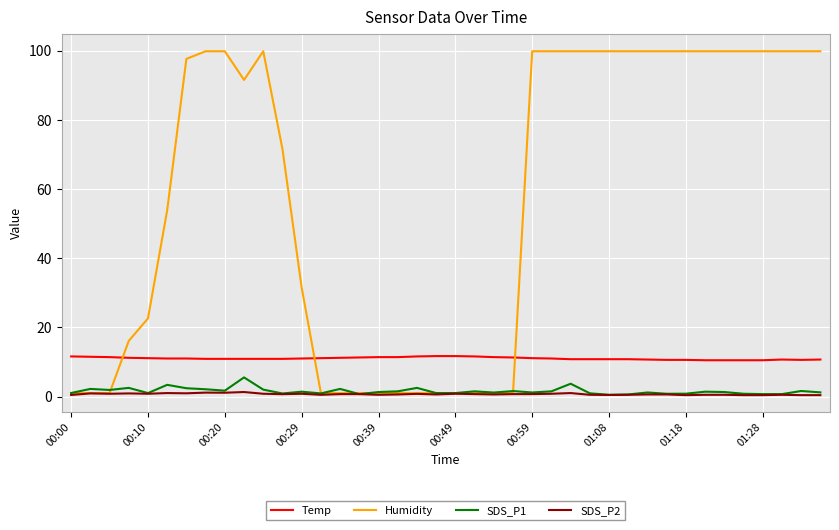

True or false: SDS_P2 and Temp intersect in this chart.

False